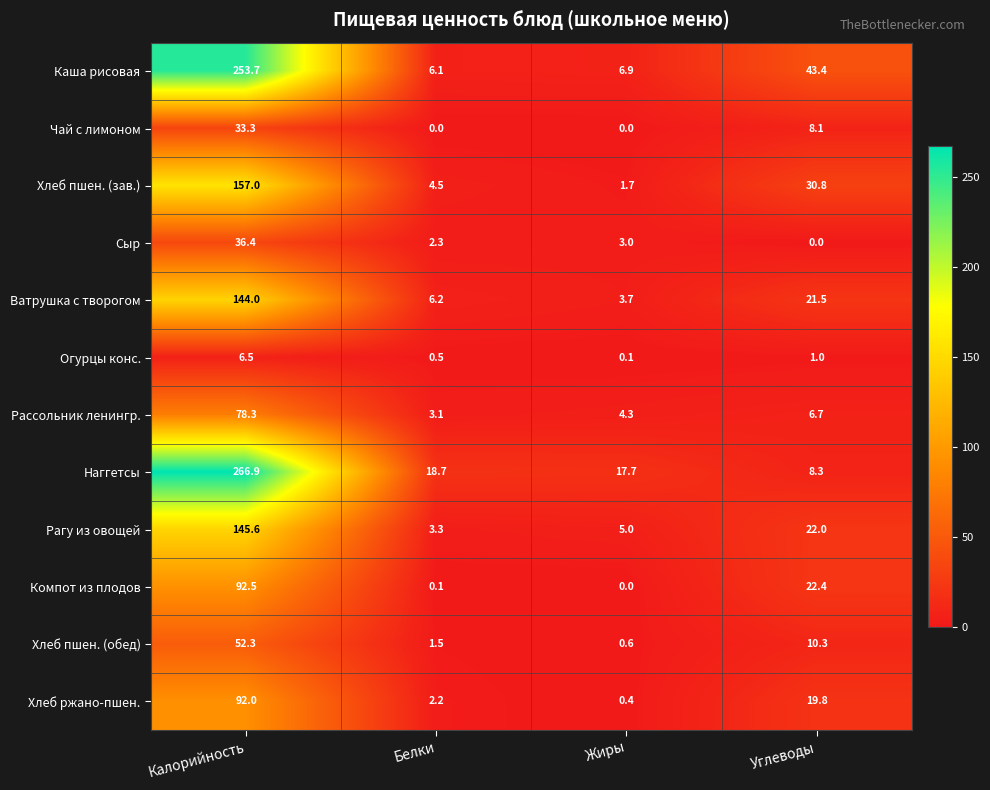

Count the number of data series in this chart.

12